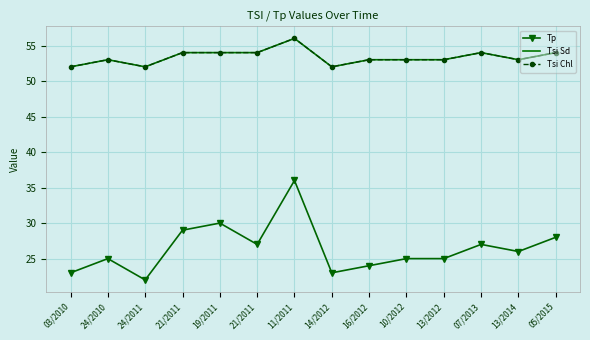

Rank the series at 07/2013 from lowest to highest value.

Tp, Tsi Sd, Tsi Chl